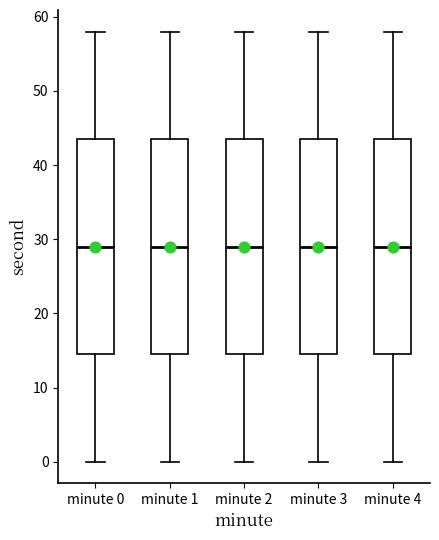

Reading left to right, transcribe this box plot: for each box, give where its median line is, the range the box spans, and where its two whiskers end, as read against the y-axis. The values are not printed on the chart, so give them approximately, as read against the axis.

minute 0: median 29, box 15 to 44, whiskers 0 to 58
minute 1: median 29, box 15 to 44, whiskers 0 to 58
minute 2: median 29, box 15 to 44, whiskers 0 to 58
minute 3: median 29, box 15 to 44, whiskers 0 to 58
minute 4: median 29, box 15 to 44, whiskers 0 to 58